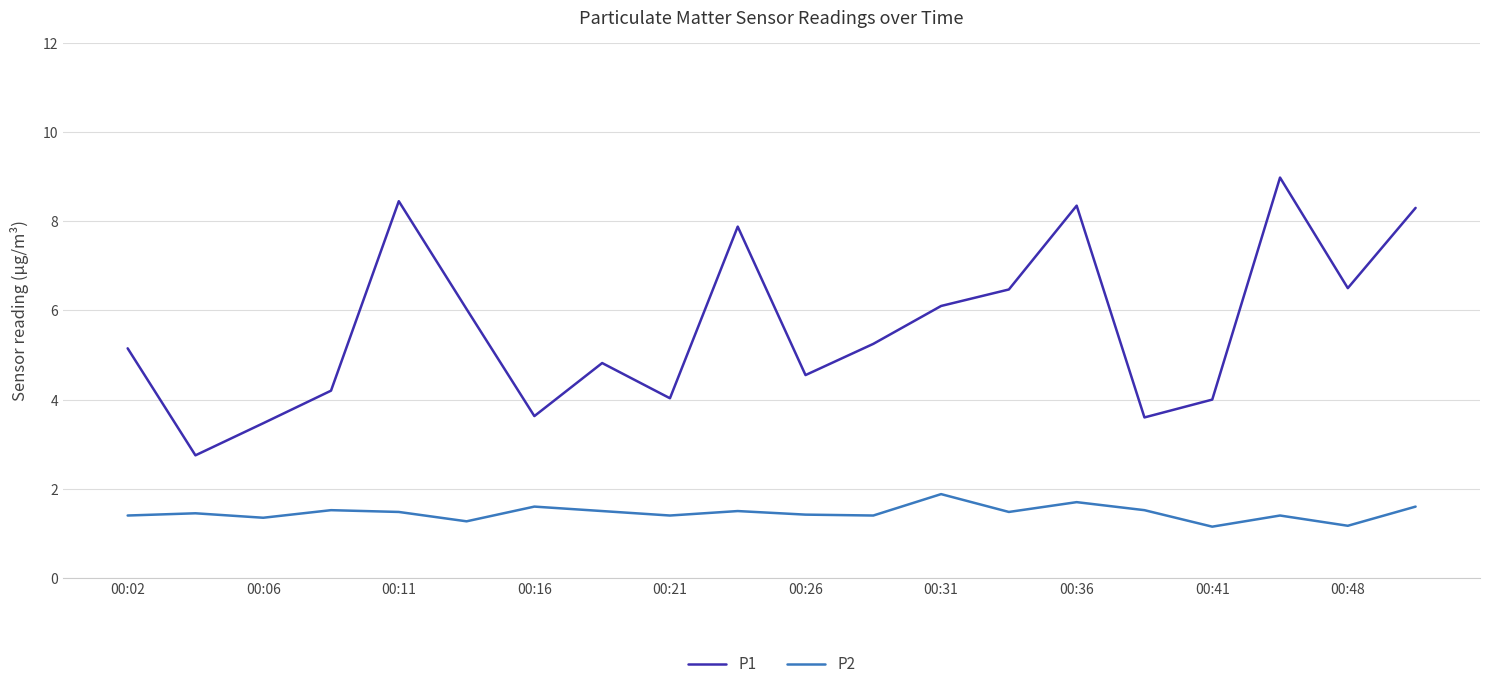

True or false: P1 and P2 intersect in this chart.

False